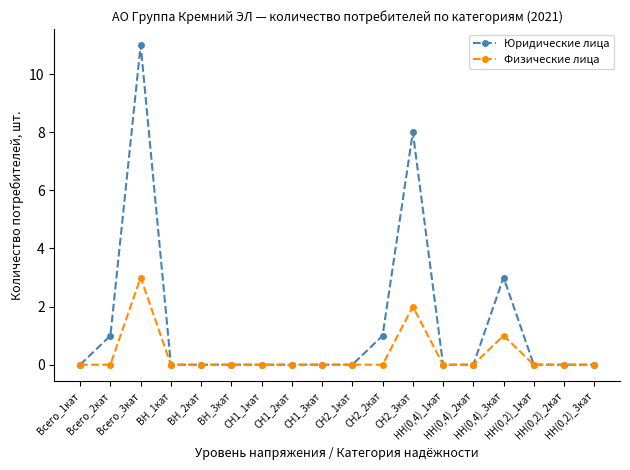

How many distinct data groups are displayed?

2